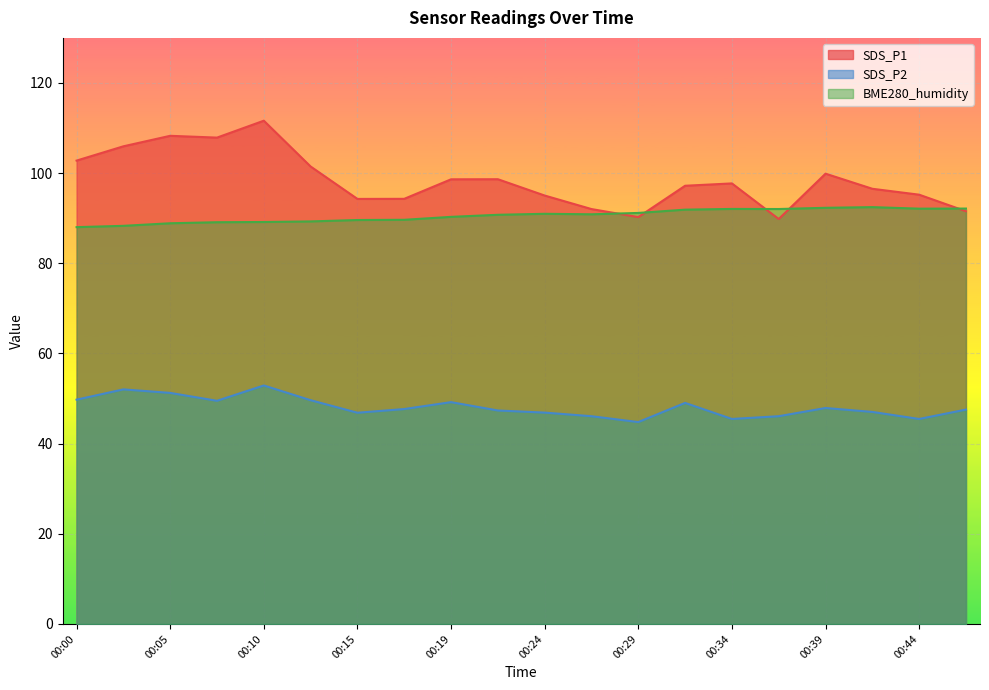

Which series has the largest total across all categories?

SDS_P1